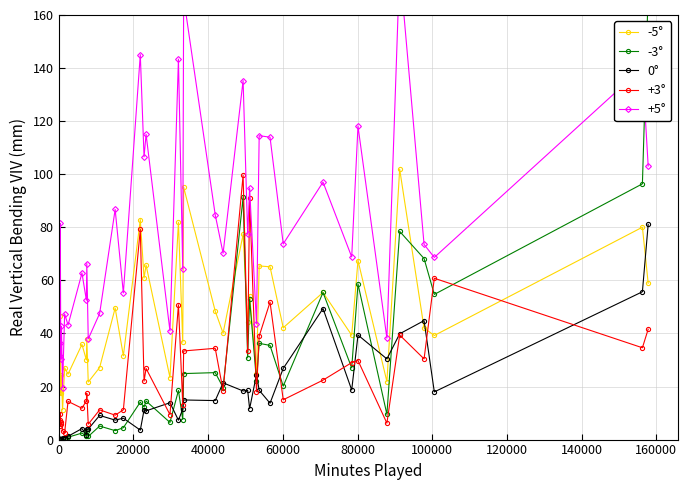

True or false: -5° has more than 2 interior local peaks.

True